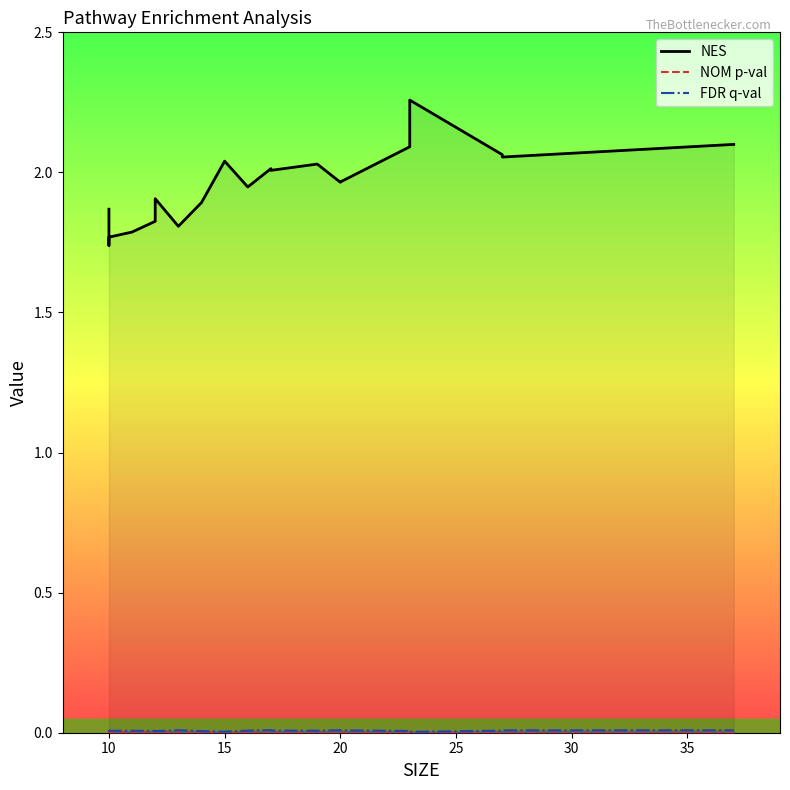

What are all the series names shown in the legend?

NES, NOM p-val, FDR q-val